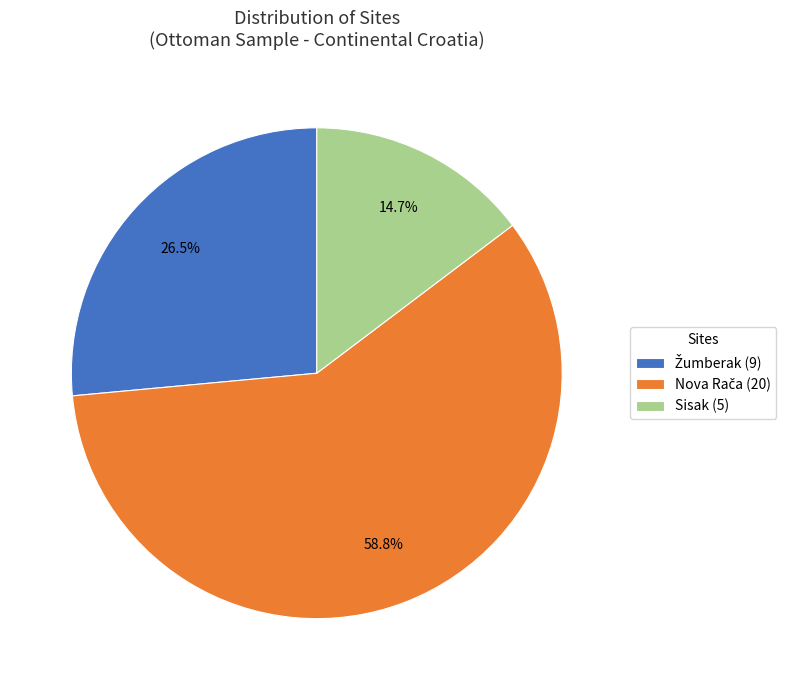

To the nearest percent, what is the average slice percentage?

33%